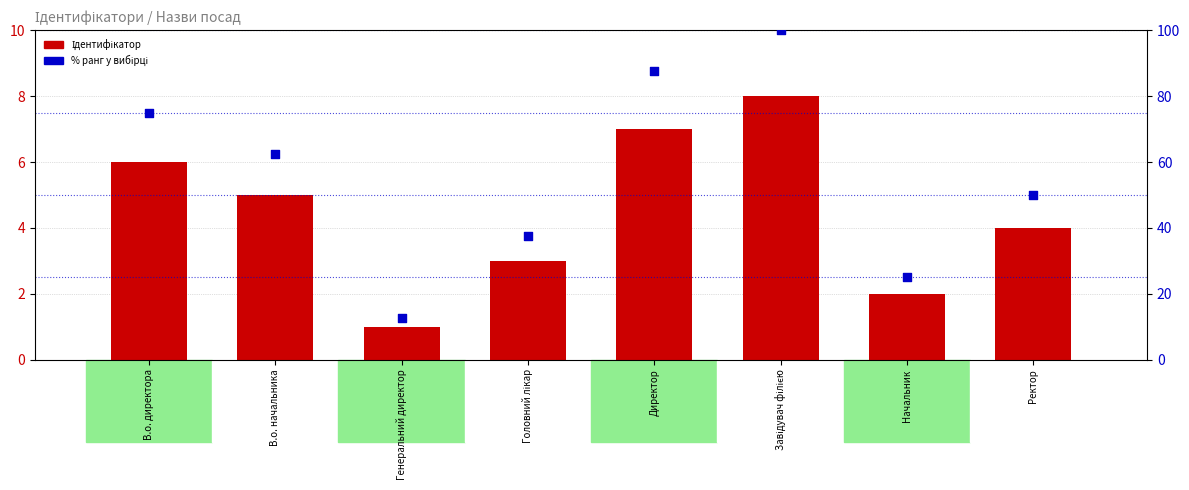

At how many categories does at least one series exceed 39?

5